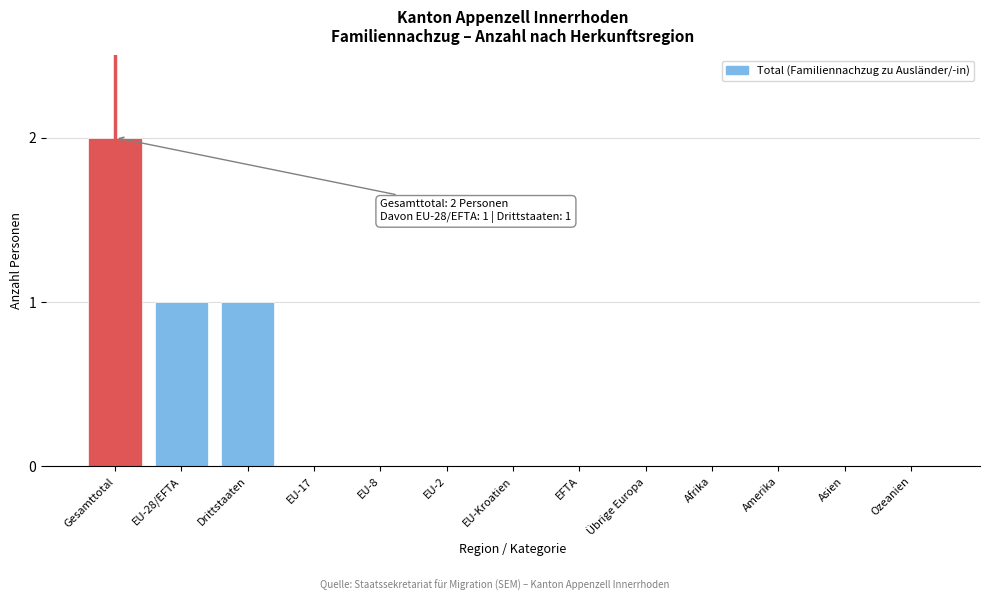

Reading left to right, extract all data points from this chart.

Gesamttotal=2	EU-28/EFTA=1	Drittstaaten=1	EU-17=0	EU-8=0	EU-2=0	EU-Kroatien=0	EFTA=0	Übrige Europa=0	Afrika=0	Amerika=0	Asien=0	Ozeanien=0